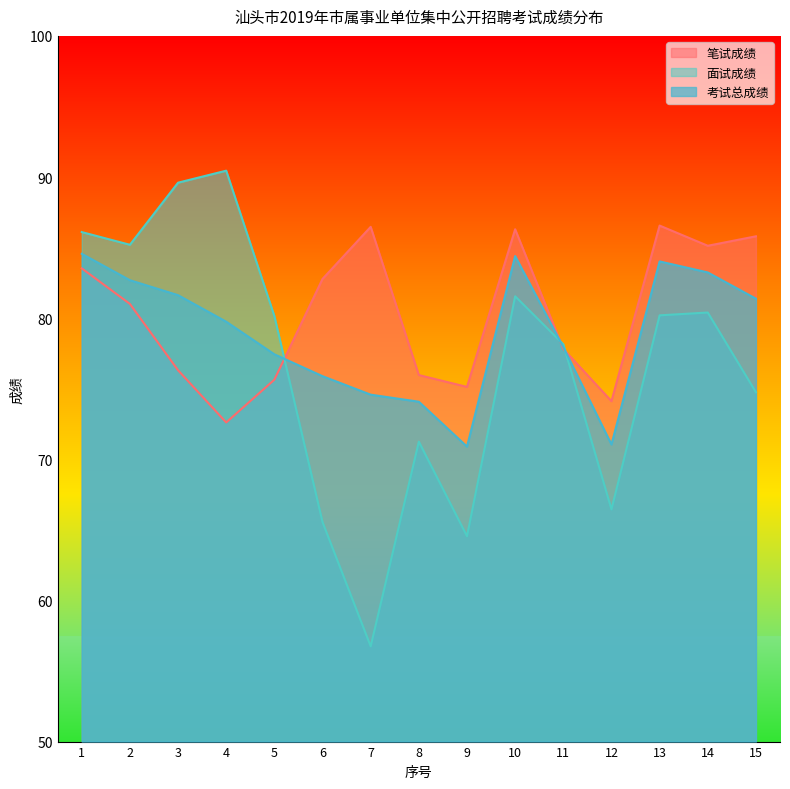

At which category does the chart reach its minimum across all series?

7